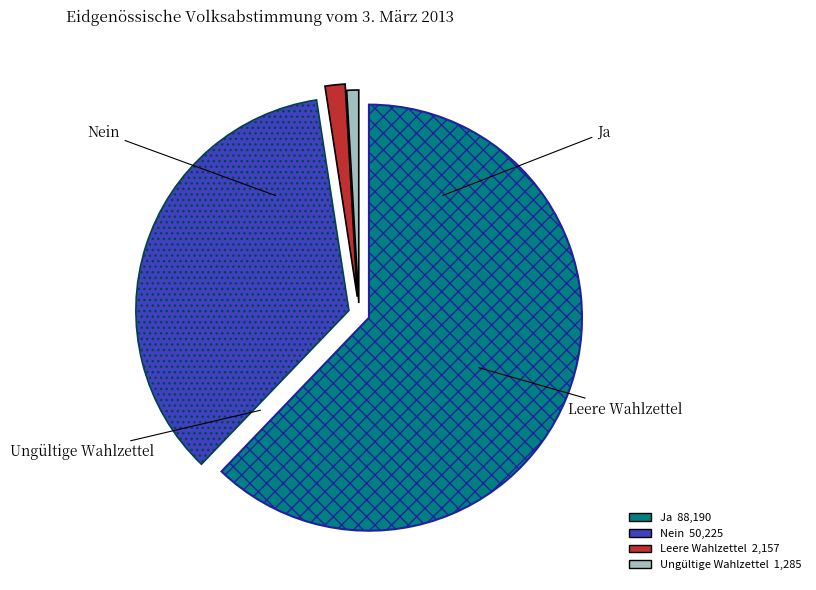

Rank the categories by value from highest to lowest.

Ja, Nein, Leere Wahlzettel, Ungültige Wahlzettel